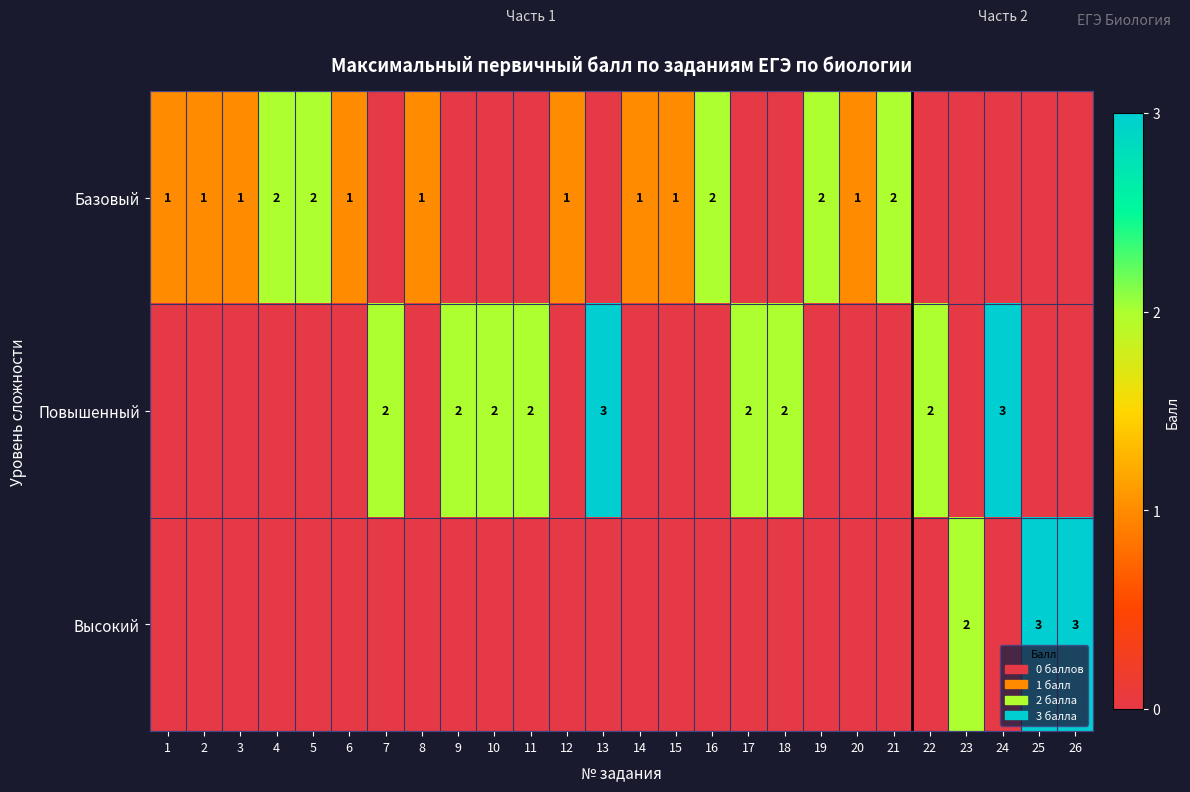

What is the sum of the Повышенный values at 18 and 17?

4